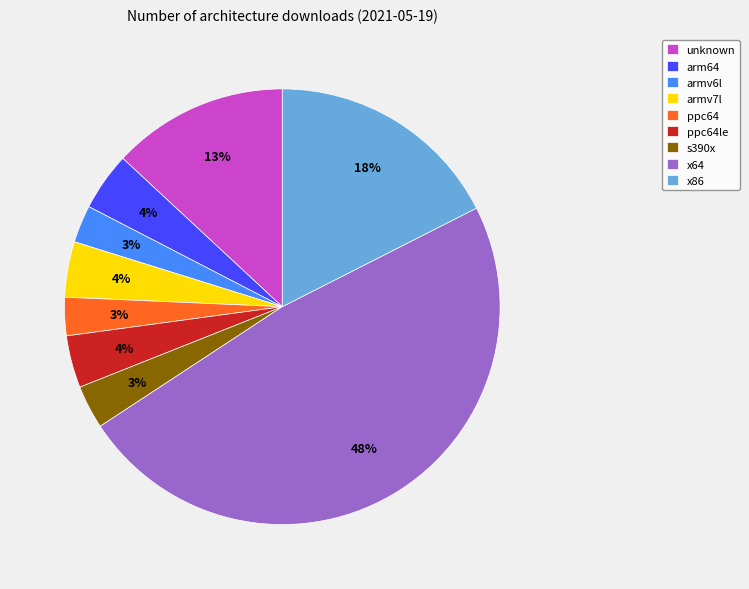

Which has a higher value, armv7l or x64?

x64